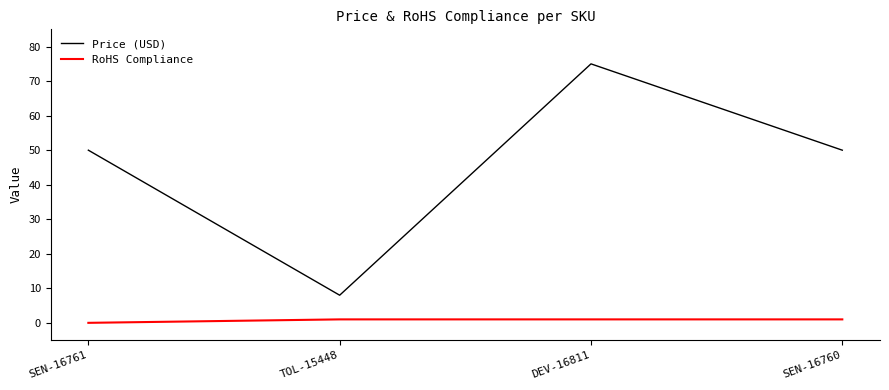

True or false: Price (USD) has more than 0 points higher than both neighbors.

True